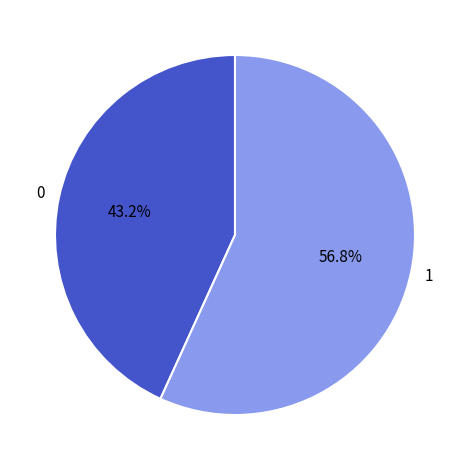

Is 0 the majority of the pie?

No